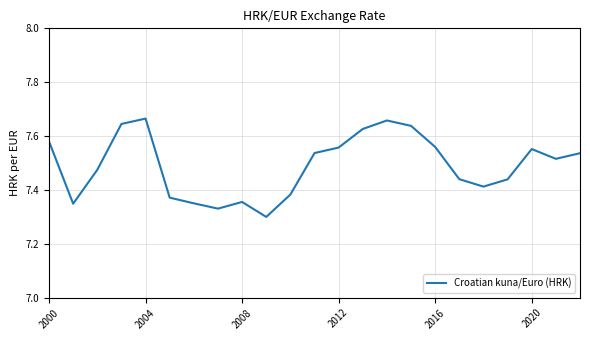

What is the difference between the maximum and minimum values?

0.4